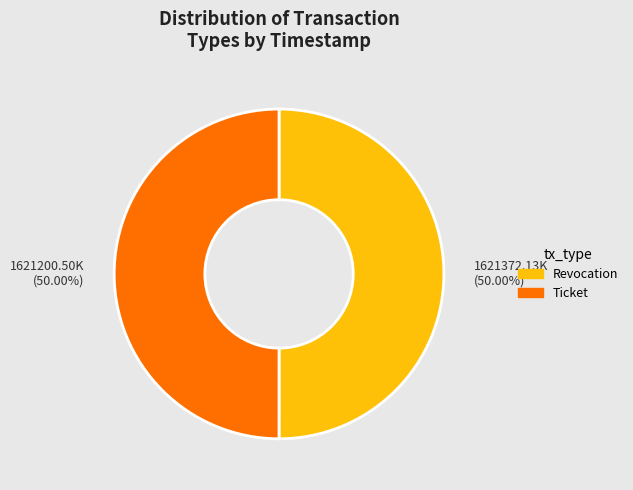

Combined, do Ticket and Revocation account for over 50%?

Yes